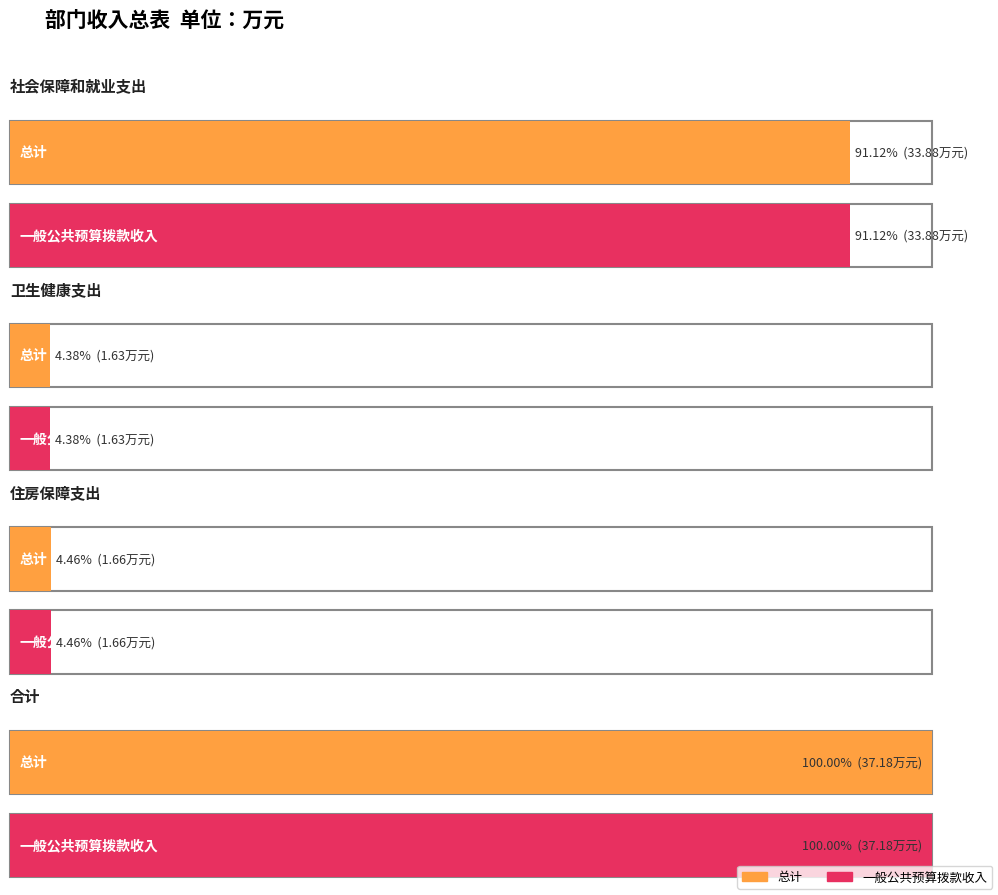

Which series has the largest range (max minus min)?

总计